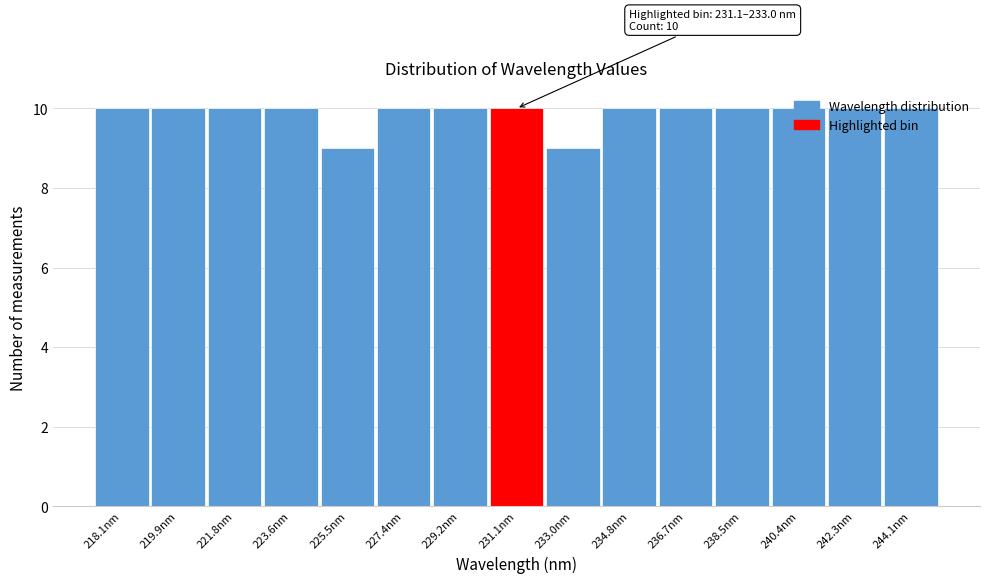

The chart shows a value of 17 at 219.9nm. True or false?

False